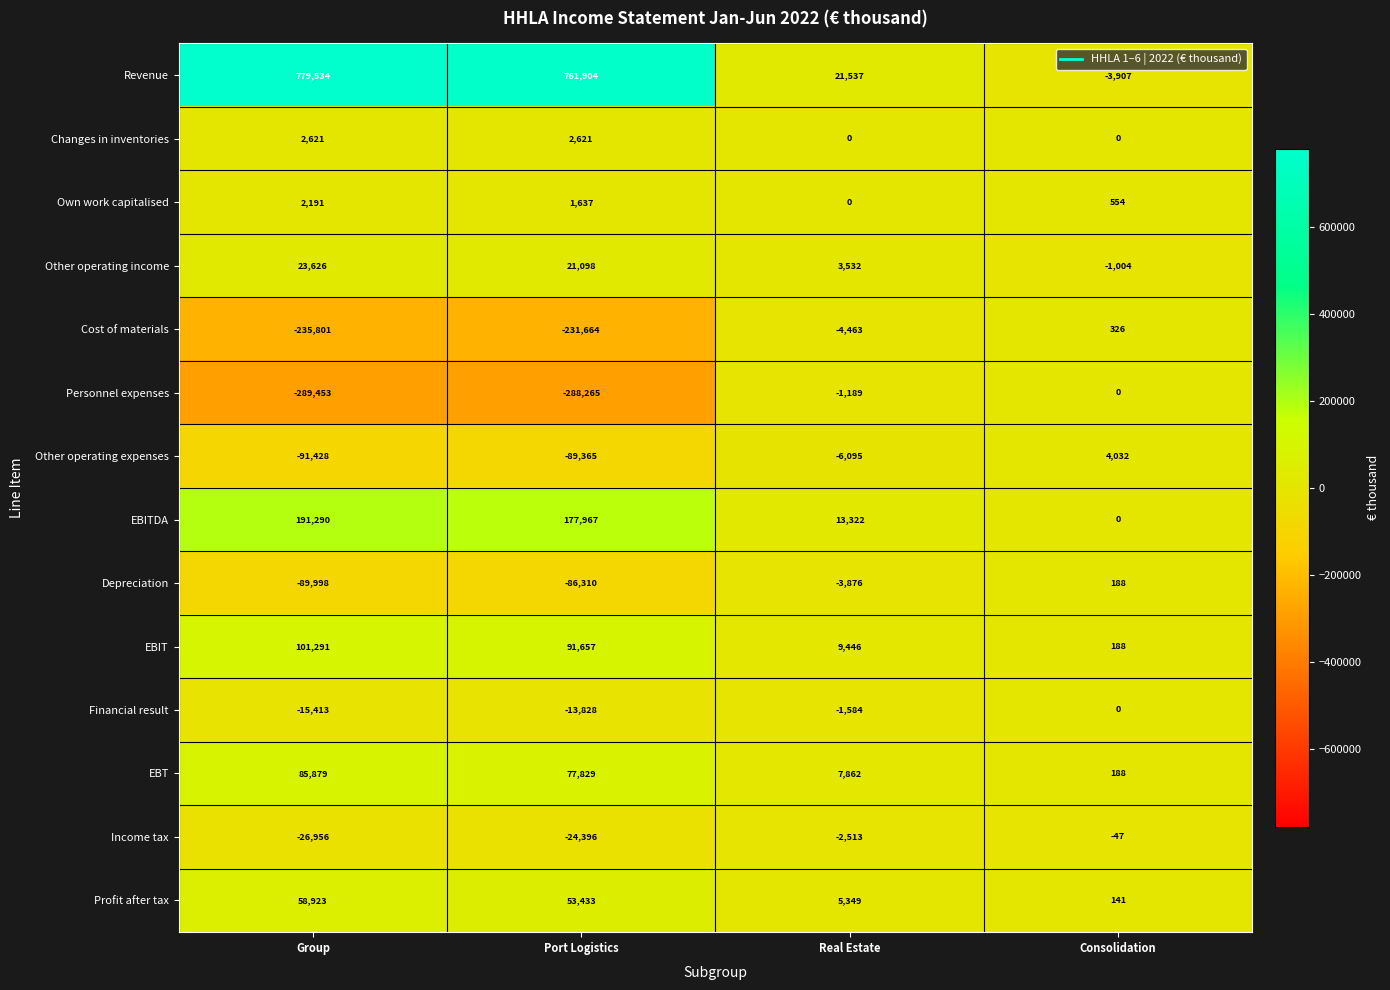

What is the sum of all EBIT values?

202582